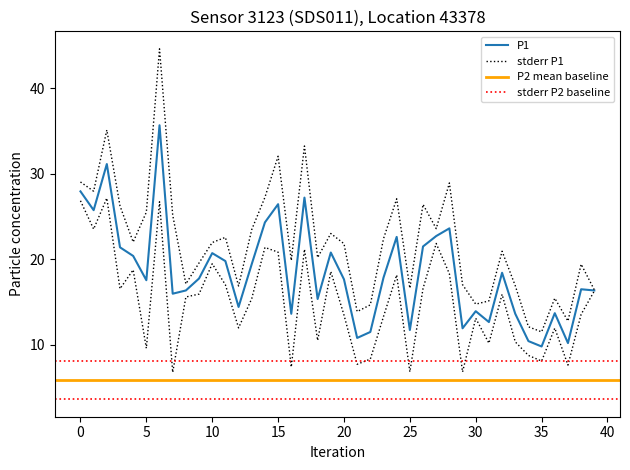

What is the change in value from 5 to 30?

-3.6